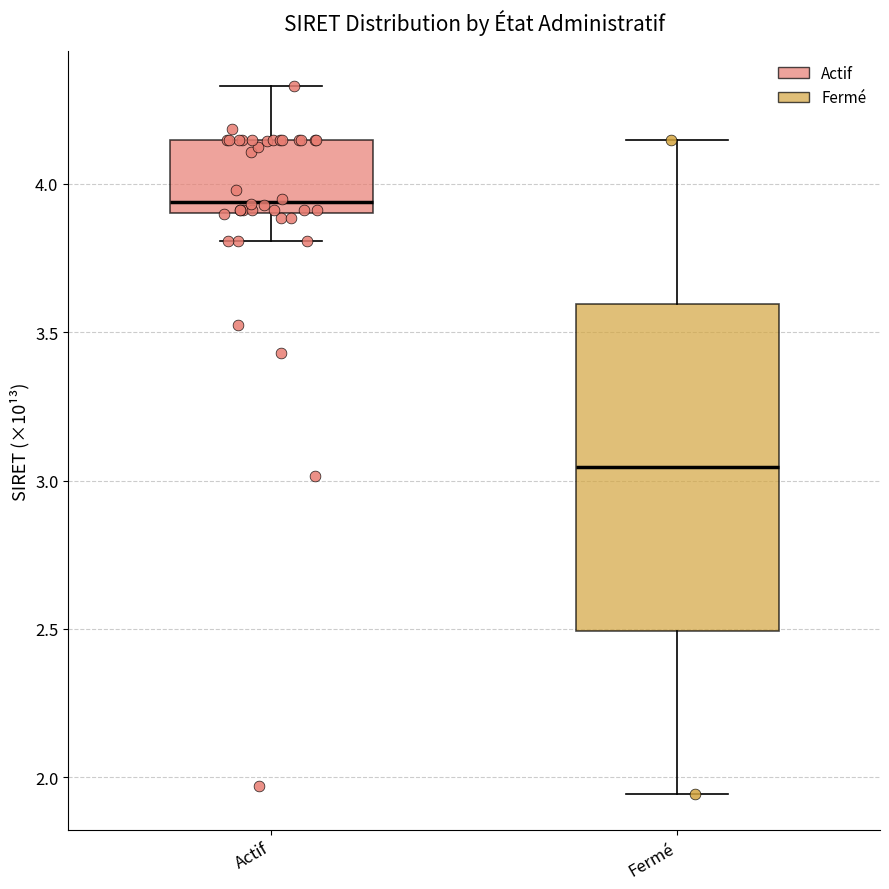

Reading left to right, transcribe this box plot: for each box, give where its median line is, the range the box spans, and where its two whiskers end, as read against the y-axis. The values are not printed on the chart, so give them approximately, as read against the axis.

Actif: median 3.95, box 3.90 to 4.15, whiskers 3.80 to 4.35
Fermé: median 3.05, box 2.50 to 3.60, whiskers 1.95 to 4.15